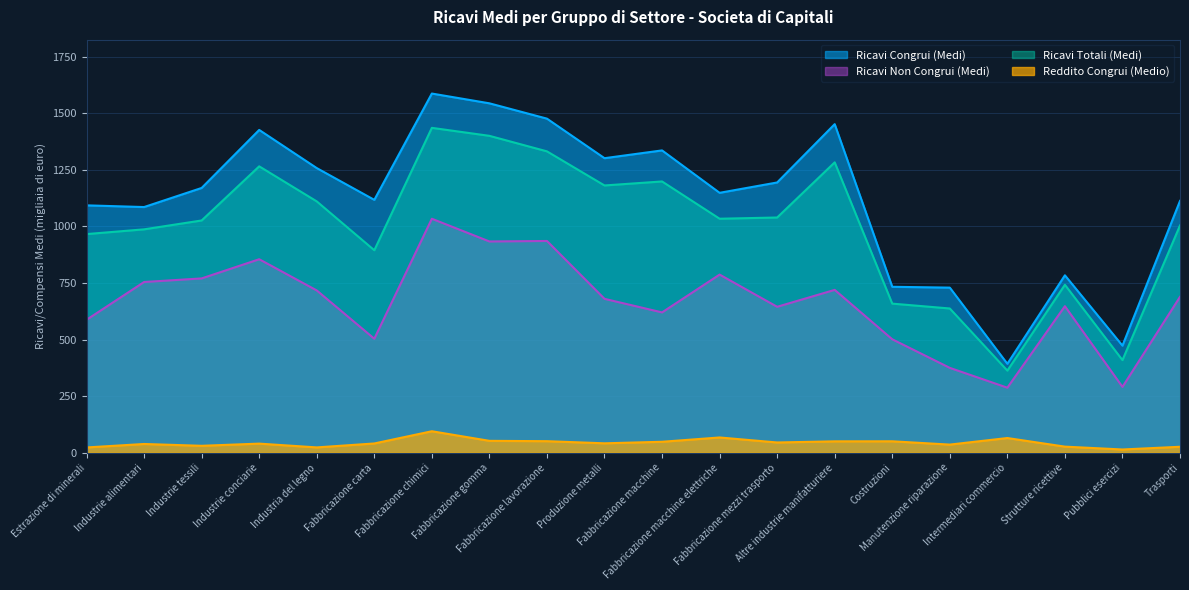

What is the sum of the Ricavi Totali (Medi) values at Estrazione di minerali and Intermediari commercio?

1329.0